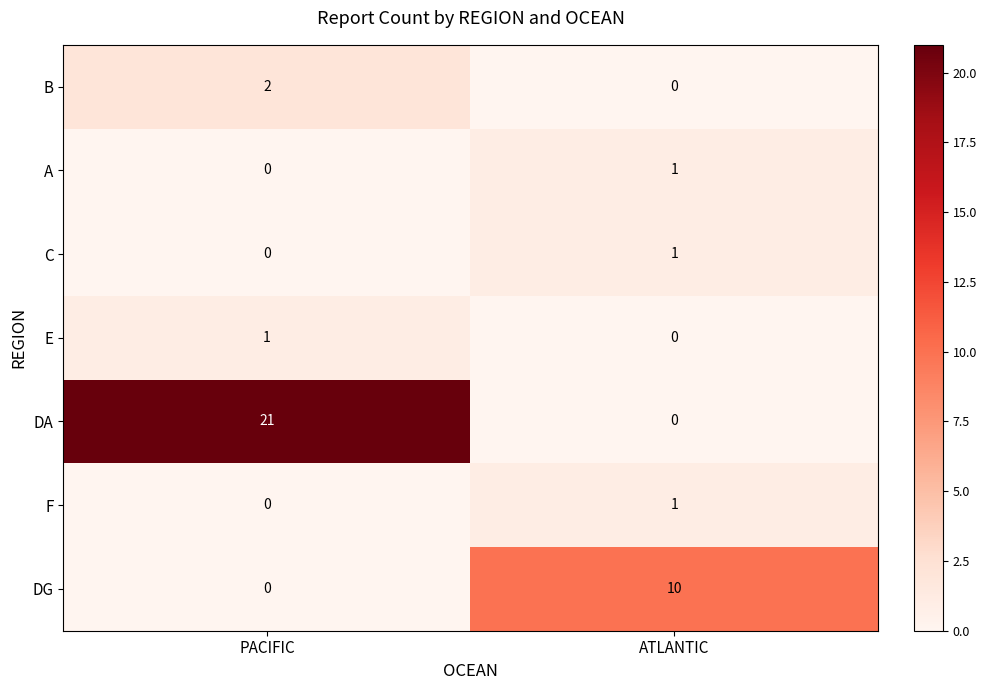

Reading right to left, extract all data points from this chart.

B: 0	2
A: 1	0
C: 1	0
E: 0	1
DA: 0	21
F: 1	0
DG: 10	0